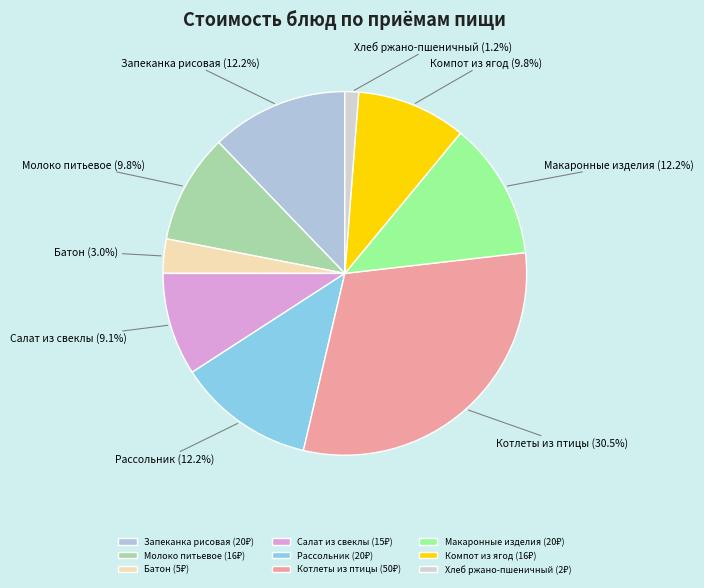

Between Хлеб ржано-пшеничный and Салат из свеклы, which is larger?

Салат из свеклы